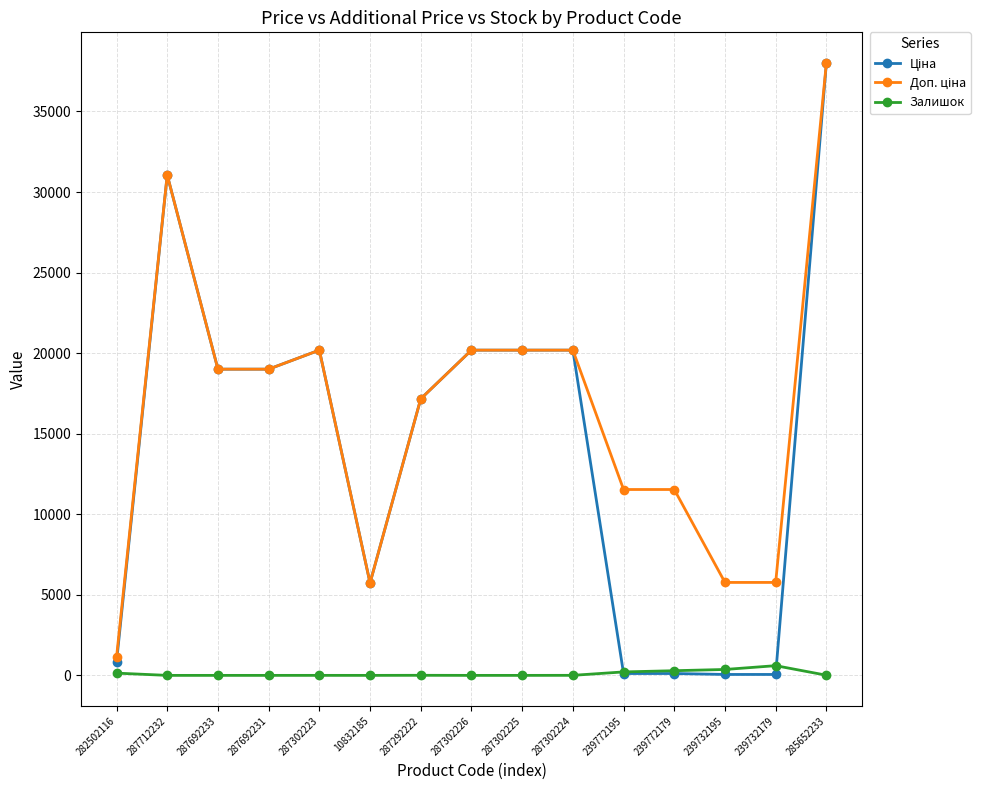

What is the difference between the highest and lowest values at 287302225?

20186.0